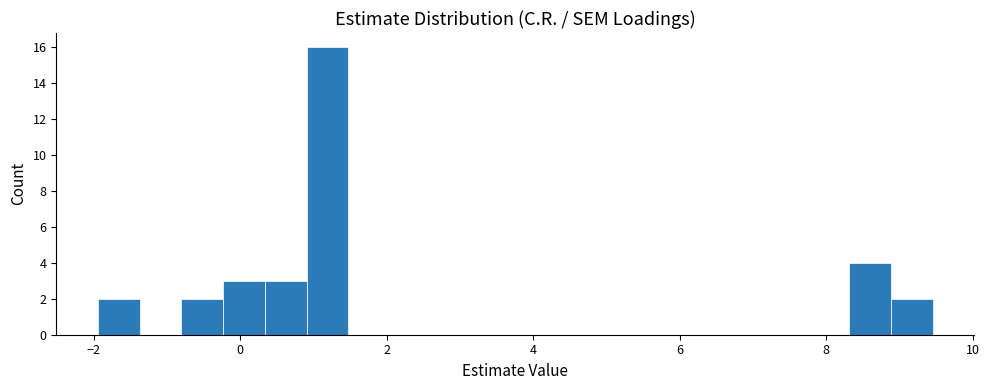

Read against the x-axis, roughly where is the centre of the tallest bar?

1.2